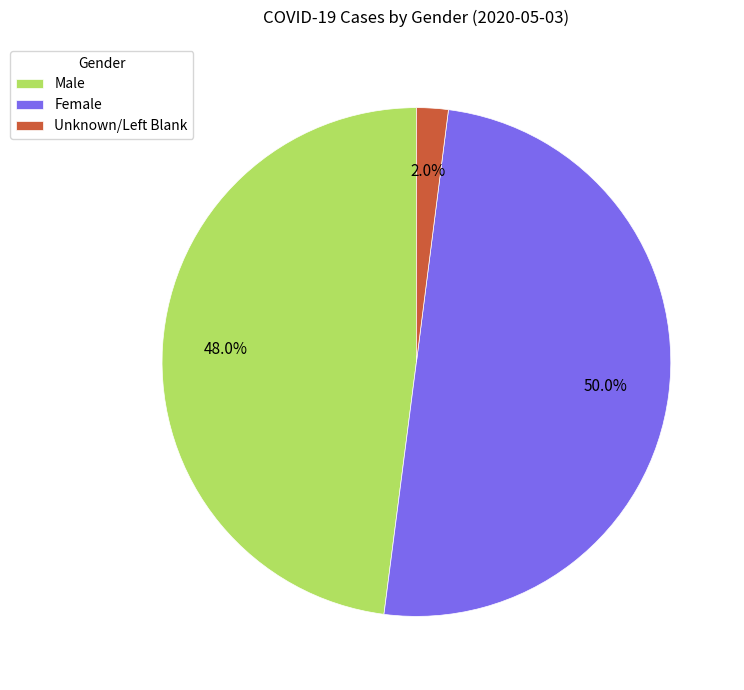

How many slices are in this pie chart?

3